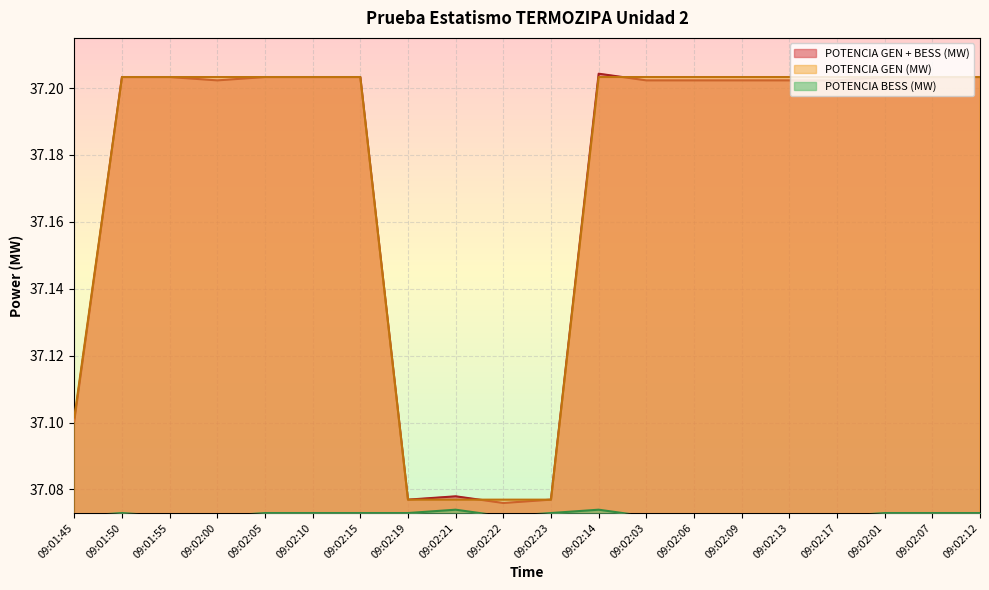

List the labels in order of POTENCIA GEN (MW) value, largest first.

09:01:50, 09:01:55, 09:02:00, 09:02:05, 09:02:10, 09:02:15, 09:02:14, 09:02:03, 09:02:06, 09:02:09, 09:02:13, 09:02:17, 09:02:01, 09:02:07, 09:02:12, 09:01:45, 09:02:19, 09:02:21, 09:02:22, 09:02:23